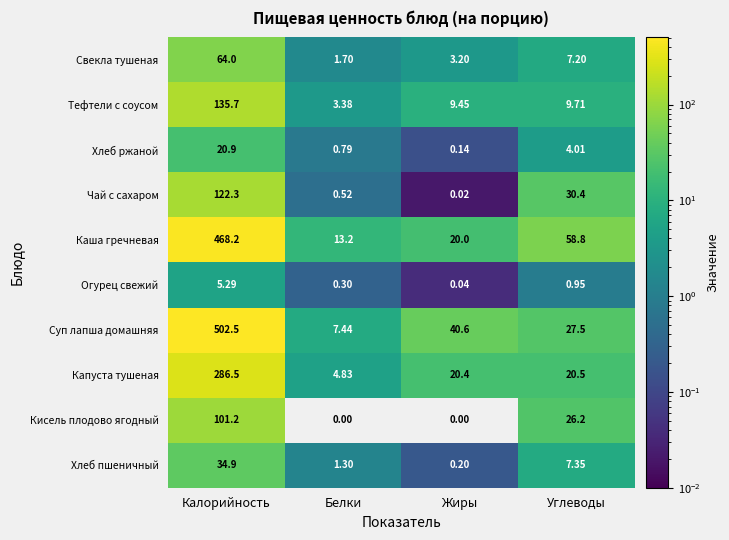

Rank the series by their maximum value, from lowest to highest.

Огурец свежий, Хлеб ржаной, Хлеб пшеничный, Свекла тушеная, Кисель плодово ягодный, Чай с сахаром, Тефтели с соусом, Капуста тушеная, Каша гречневая, Суп лапша домашняя